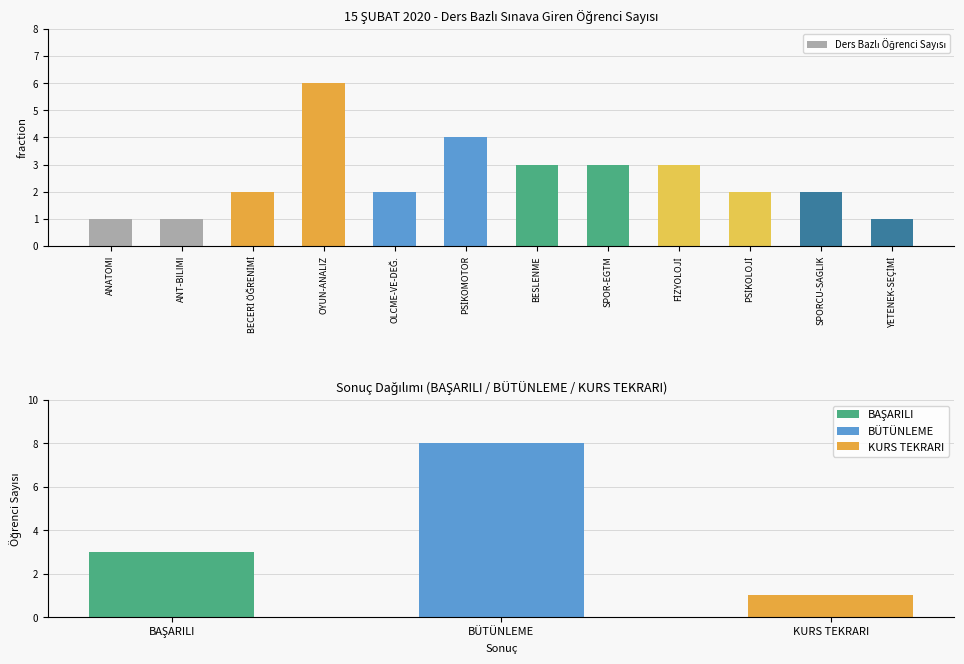

At which label is the value closest to 3?

BESLENME